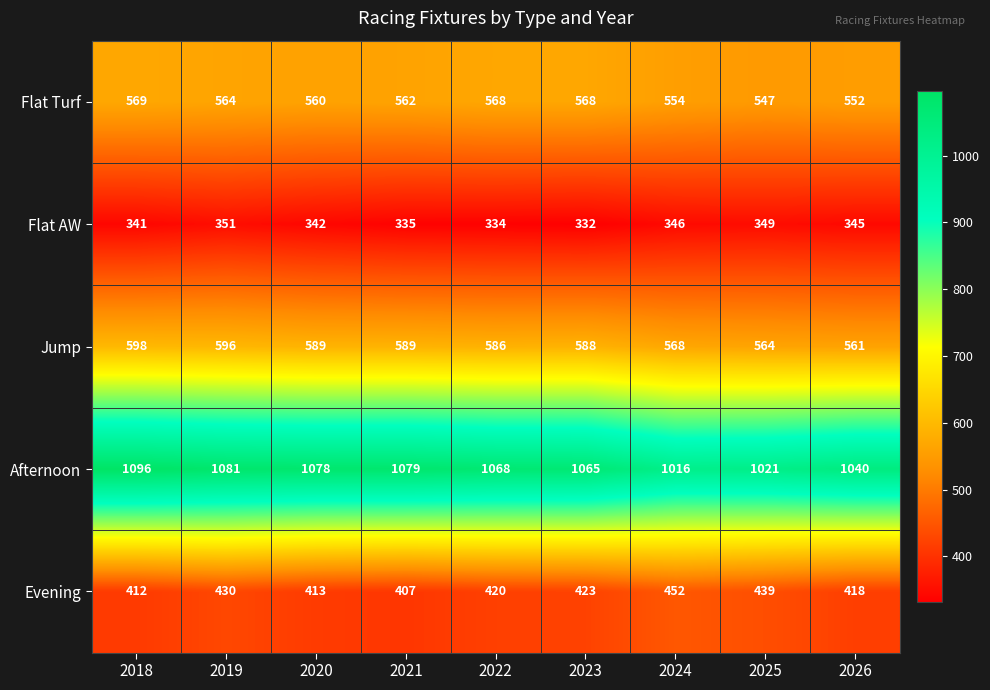

Between 2018 and 2024, which series saw the biggest shift?

Afternoon